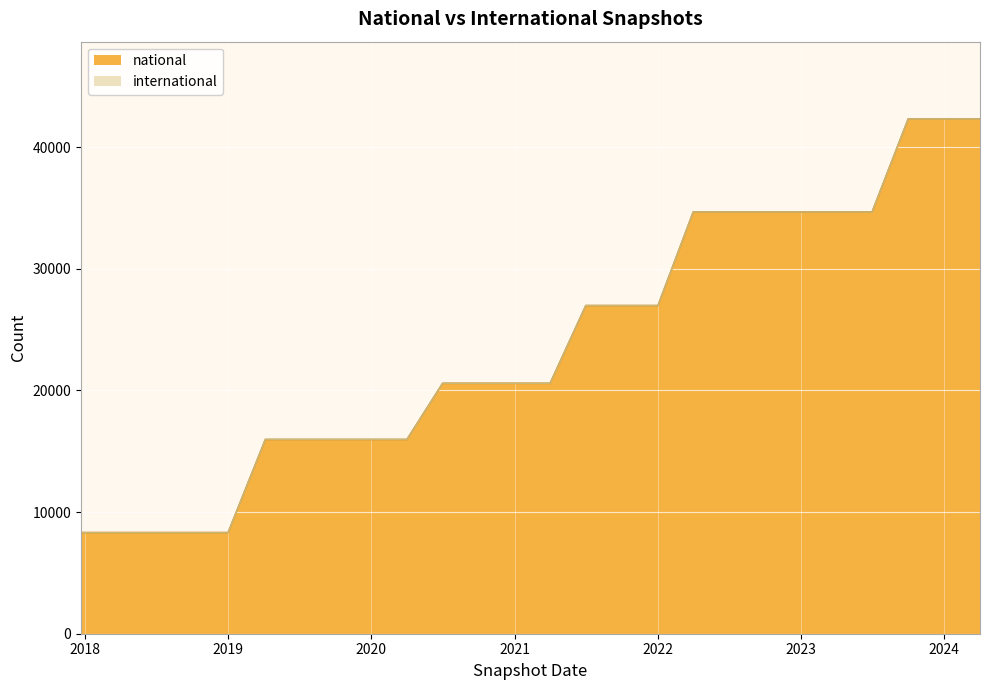

Which category has the highest value across all series?

2023-10-01